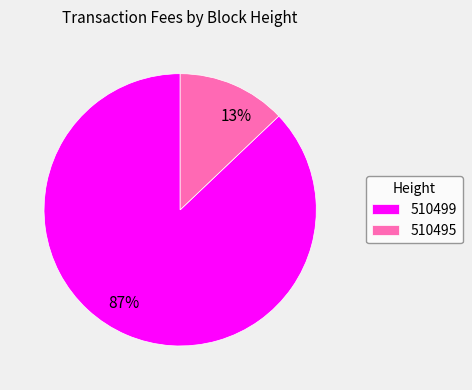

Is the sum of 510499 and 510495 greater than half?

Yes